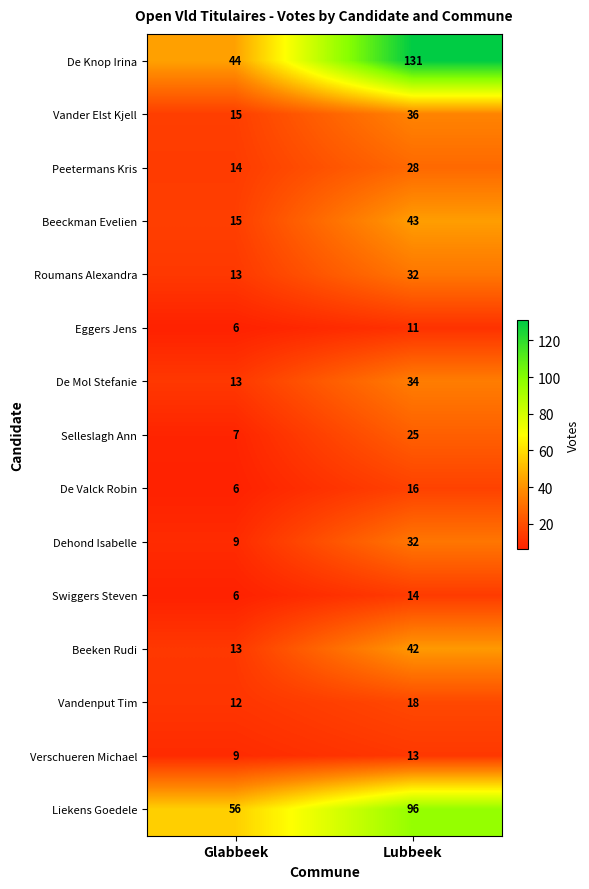

At which category does the chart reach its peak across all series?

Lubbeek